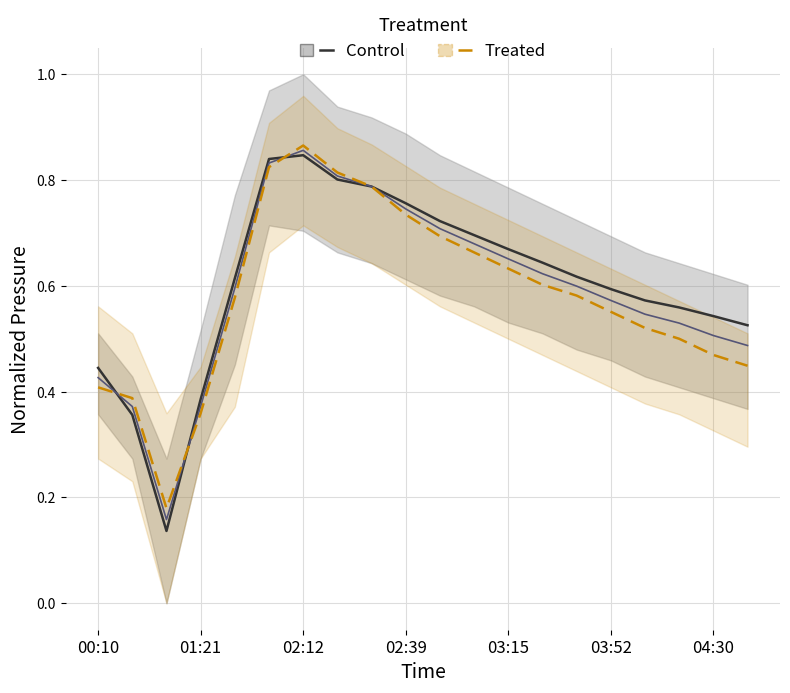

How many data points does each series have?

20